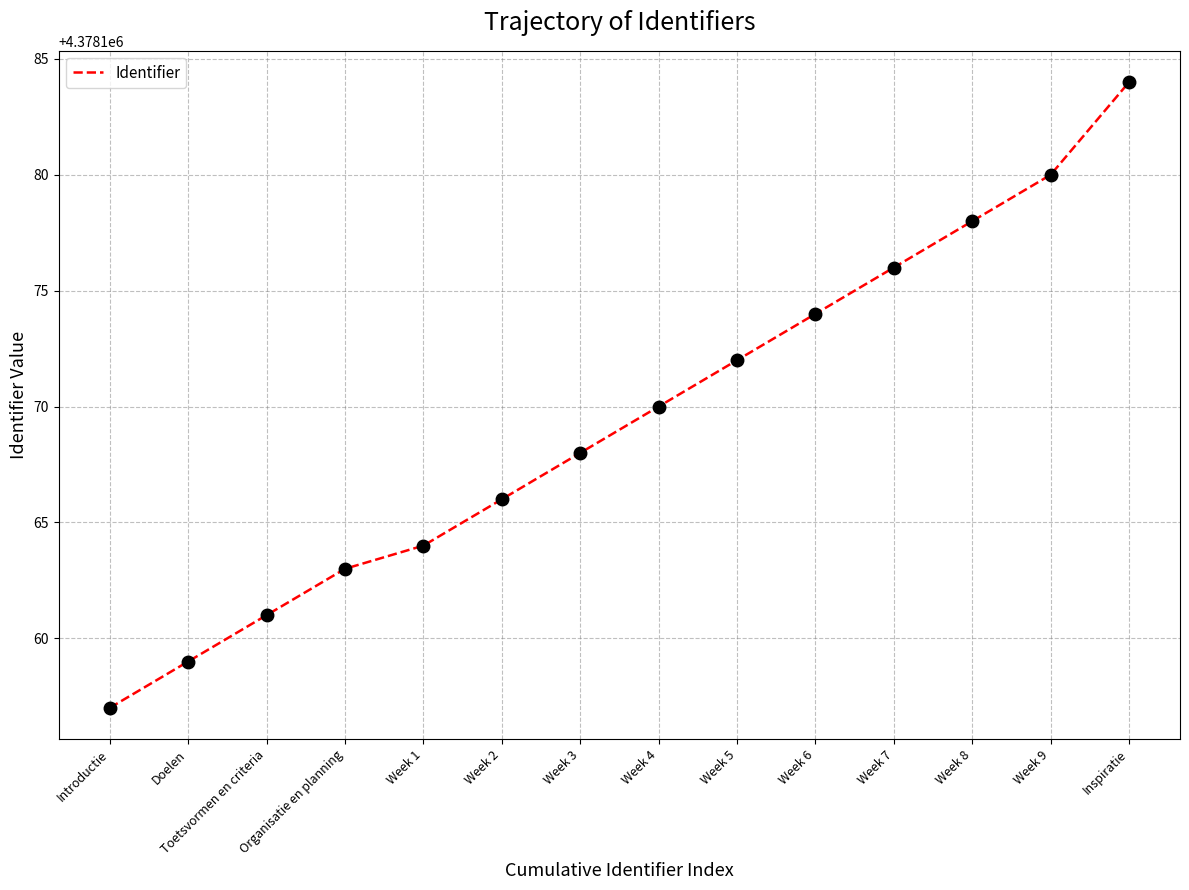

Which has a higher value, Organisatie en planning or Week 2?

Week 2